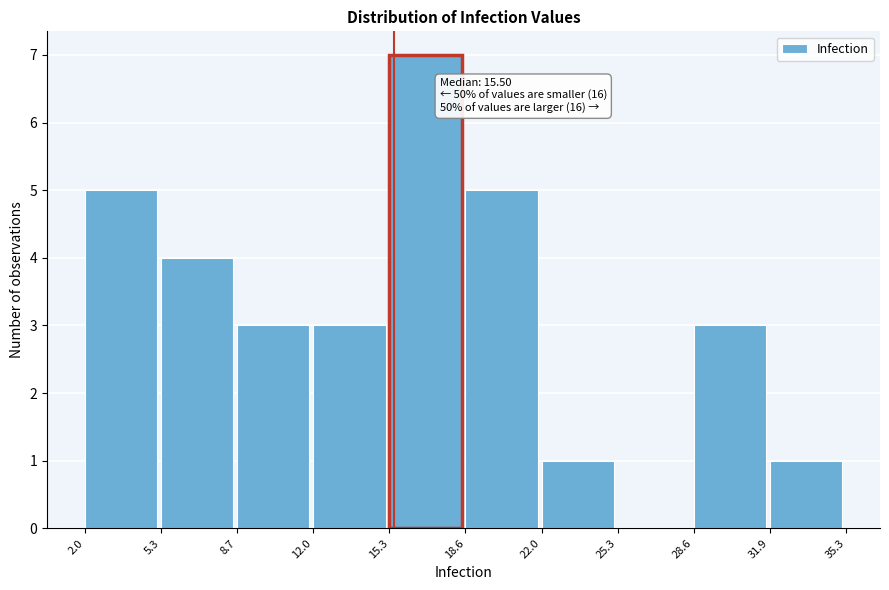

Which range on the x-axis has the tallest bar?

15.3 to 18.6